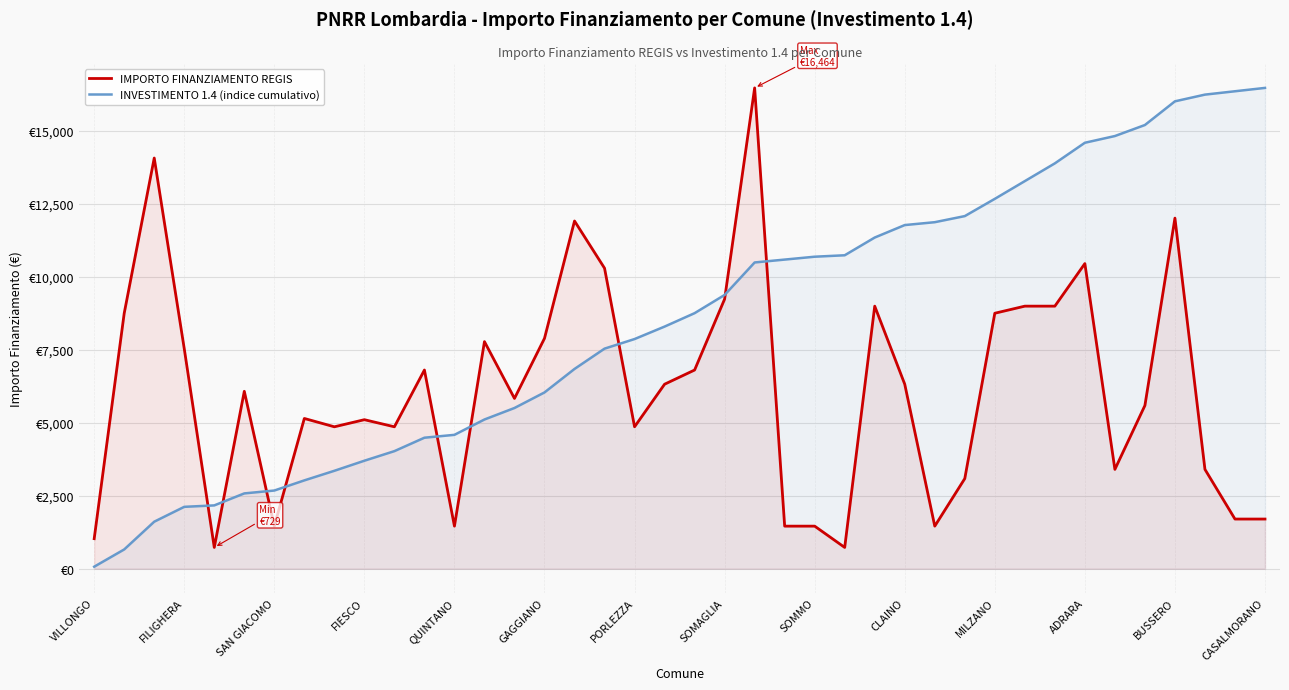

How many lines are shown in the chart?

2